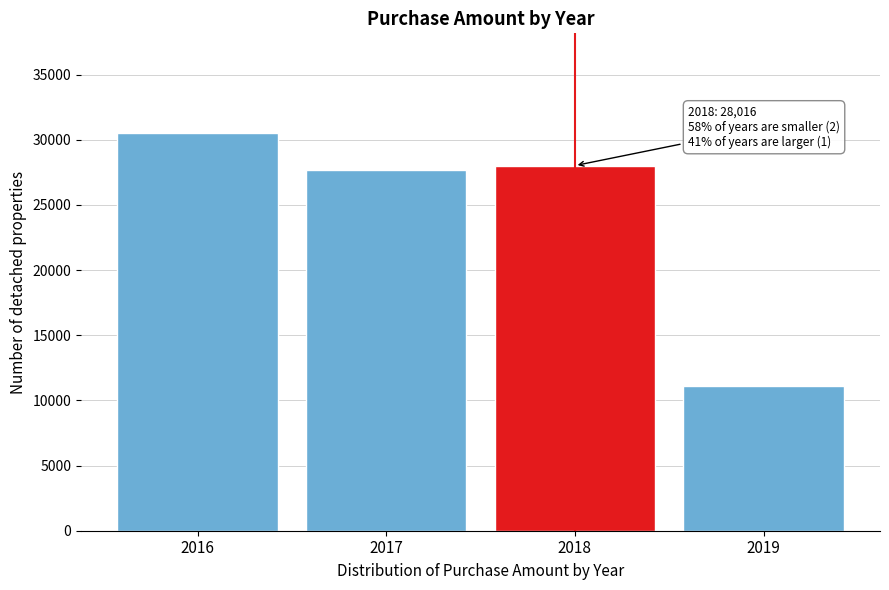

Reading left to right, what are all the values shown in this chart?

2016=30533	2017=27706	2018=28016	2019=11104